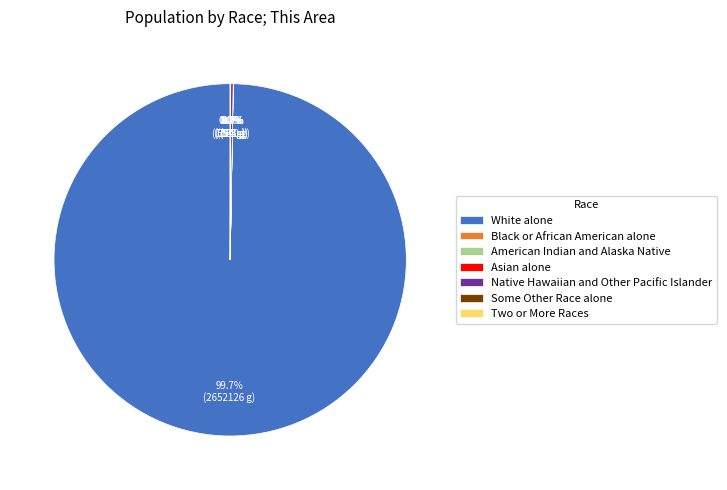

To the nearest percent, what portion does White alone represent?

100%